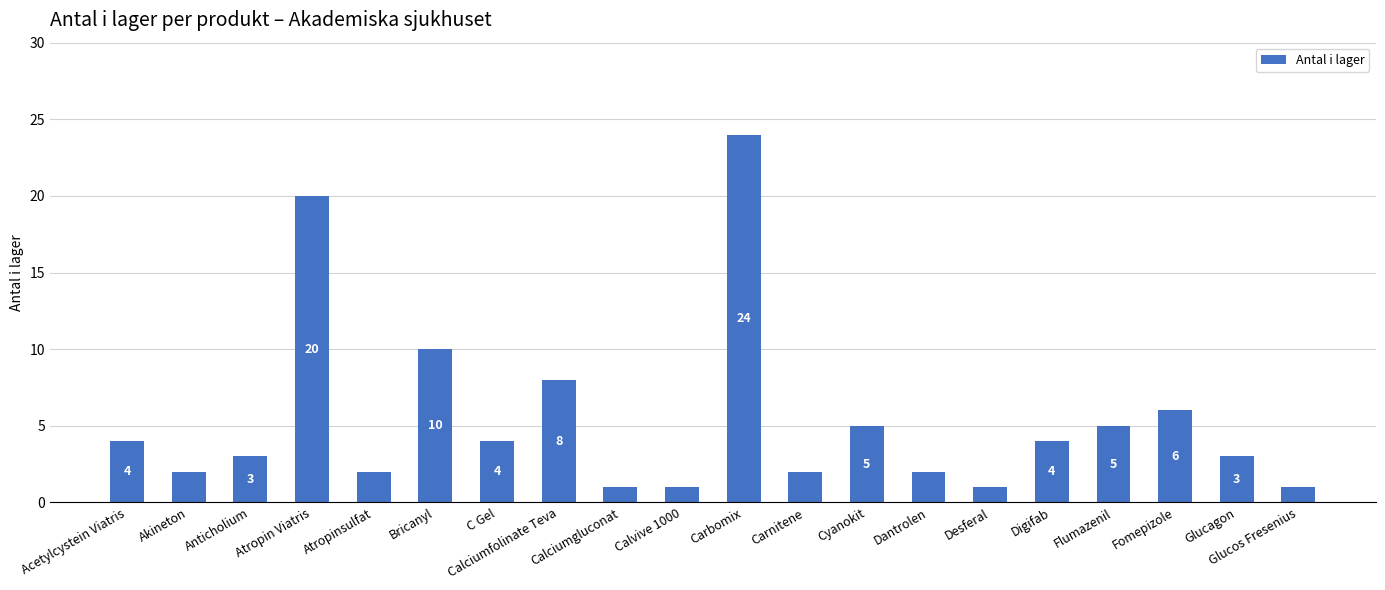

Reading right to left, what are all the values shown in this chart?

Glucos Fresenius=1	Glucagon=3	Fomepizole=6	Flumazenil=5	Digifab=4	Desferal=1	Dantrolen=2	Cyanokit=5	Carnitene=2	Carbomix=24	Calvive 1000=1	Calciumgluconat=1	Calciumfolinate Teva=8	C Gel=4	Bricanyl=10	Atropinsulfat=2	Atropin Viatris=20	Anticholium=3	Akineton=2	Acetylcystein Viatris=4